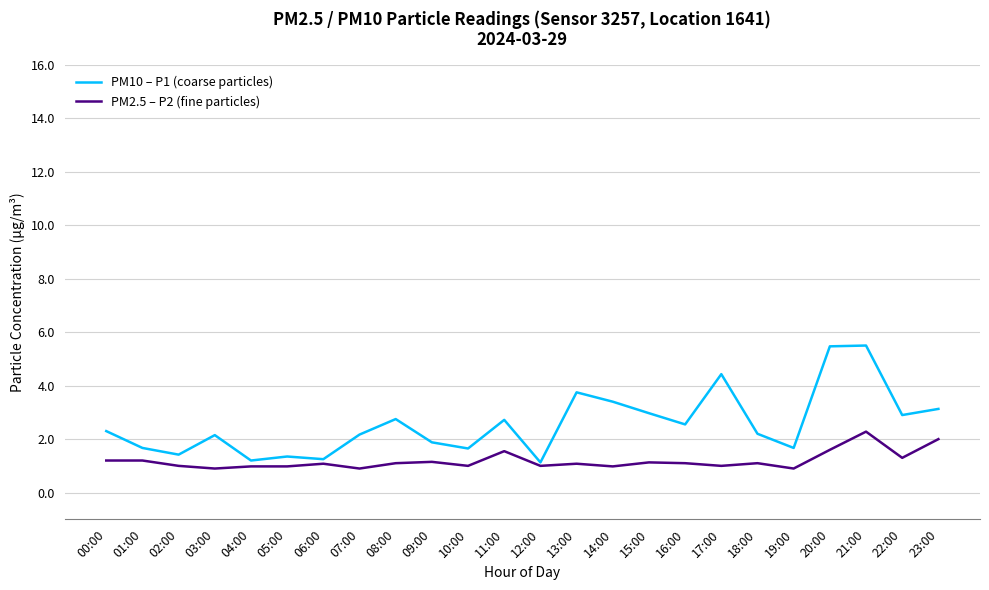

What is the difference between the highest and lowest values at 21:00?

3.2